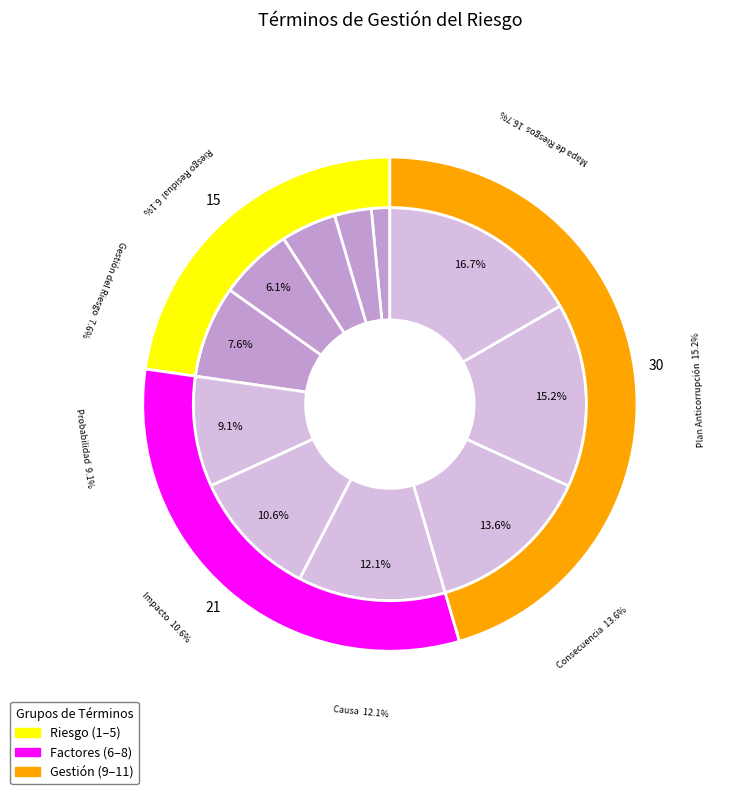

True or false: Causa accounts for 2% of the total.

False